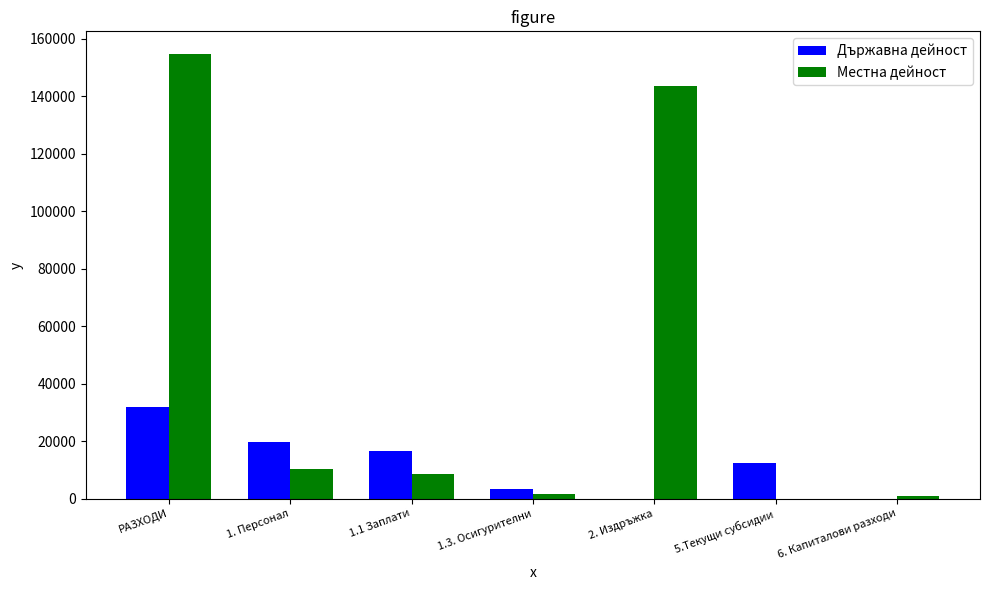

The value of Местна дейност at 2. Издръжка is 143600. True or false?

True